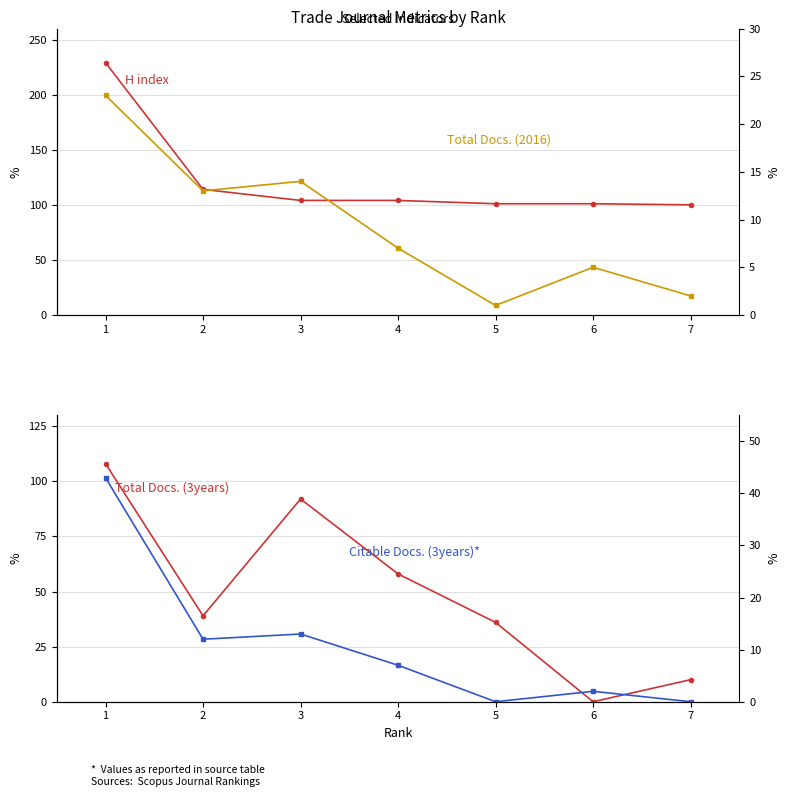

Which series changed the most between 6 and 7?

Total Docs. (3years)